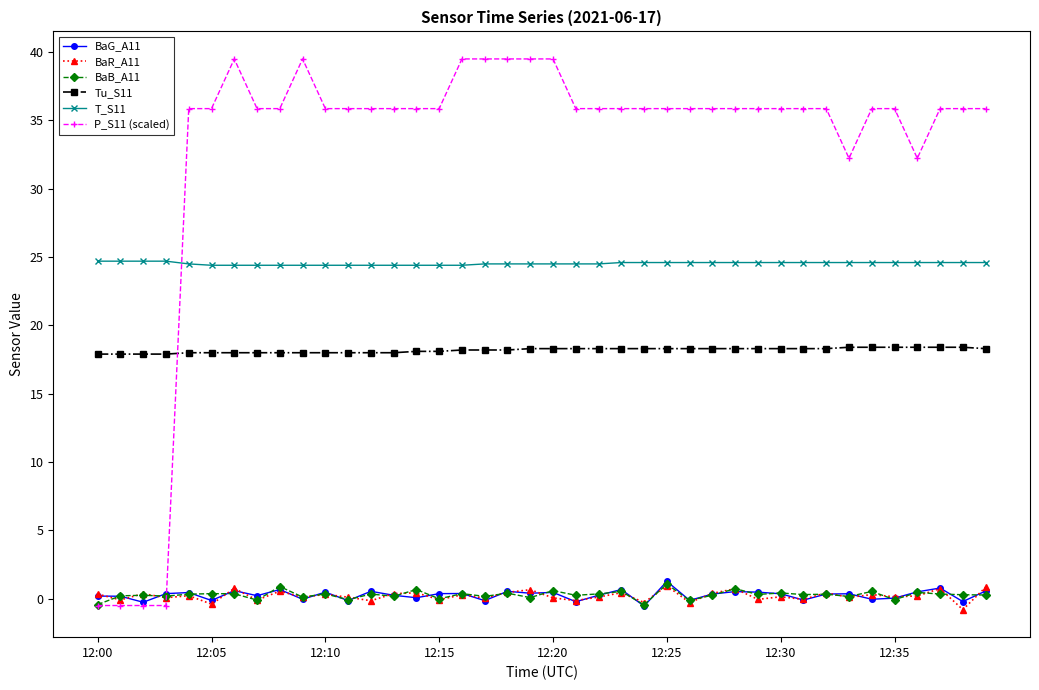

Which series has the largest range (max minus min)?

P_S11 (scaled)